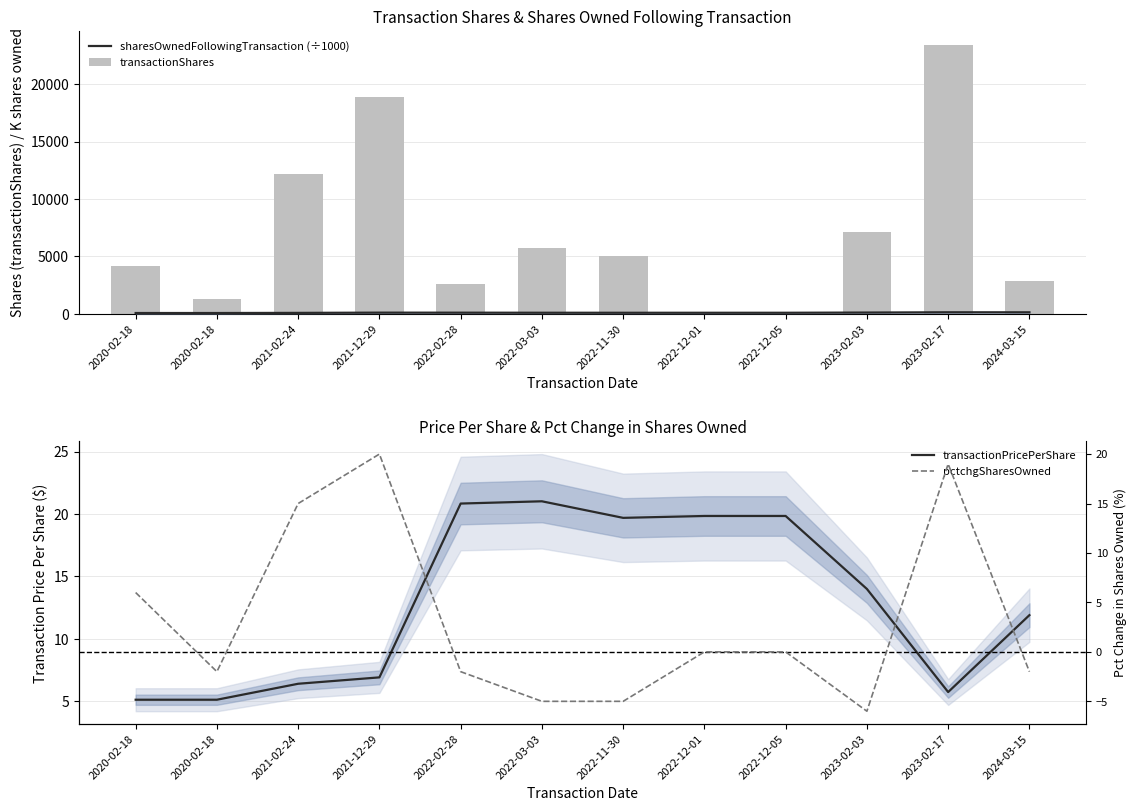

What is the label of the 8th bar from the left?

2022-12-01